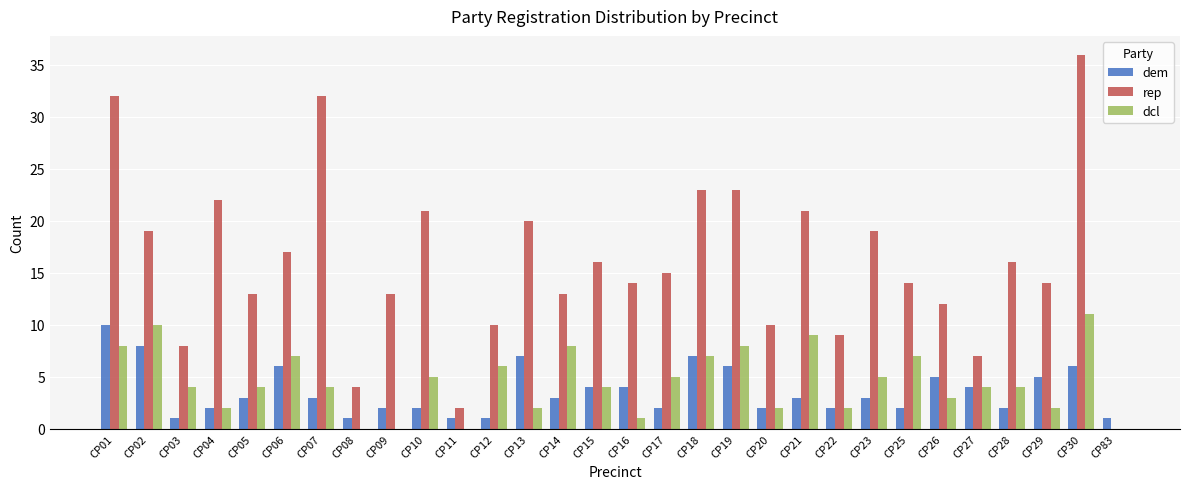

The dem series shows 2 at CP22. True or false?

True